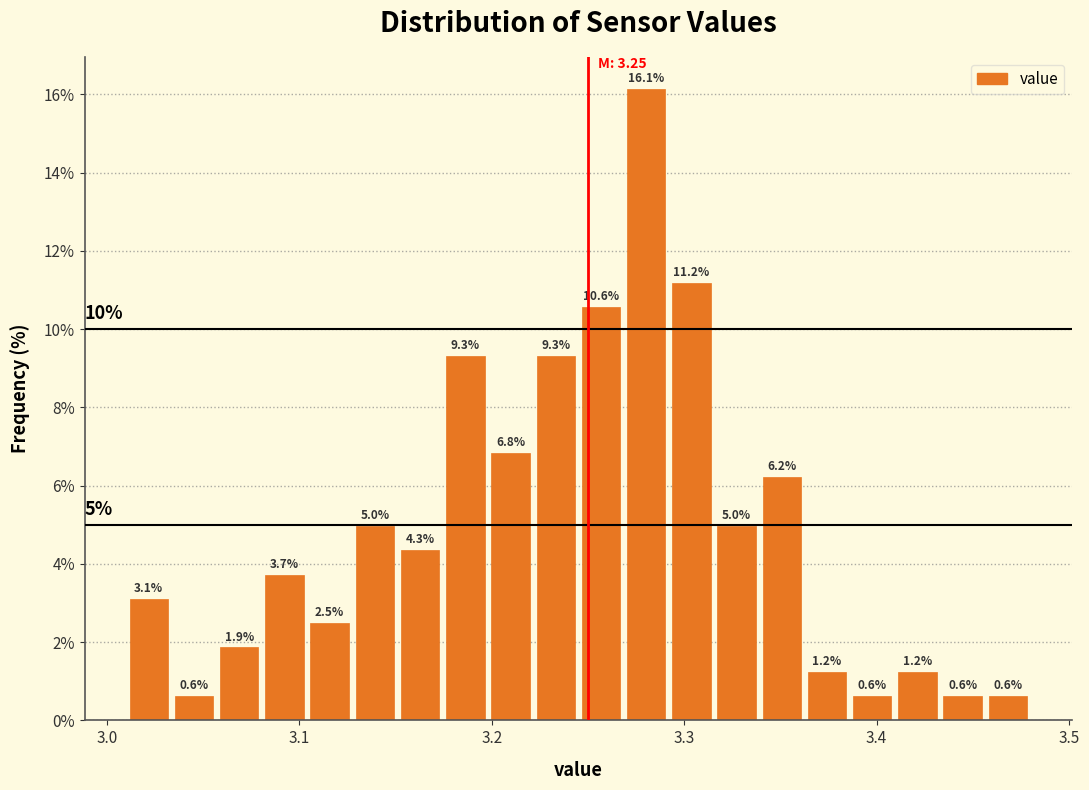

Read against the x-axis, roughly where is the centre of the tallest bar?

3.28